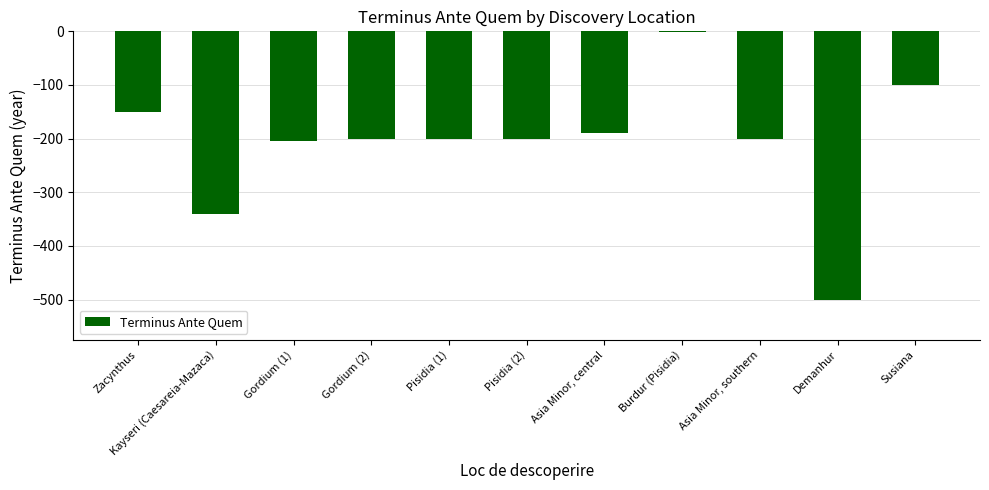

What is the change in value from Pisidia (2) to Demanhur?

-300